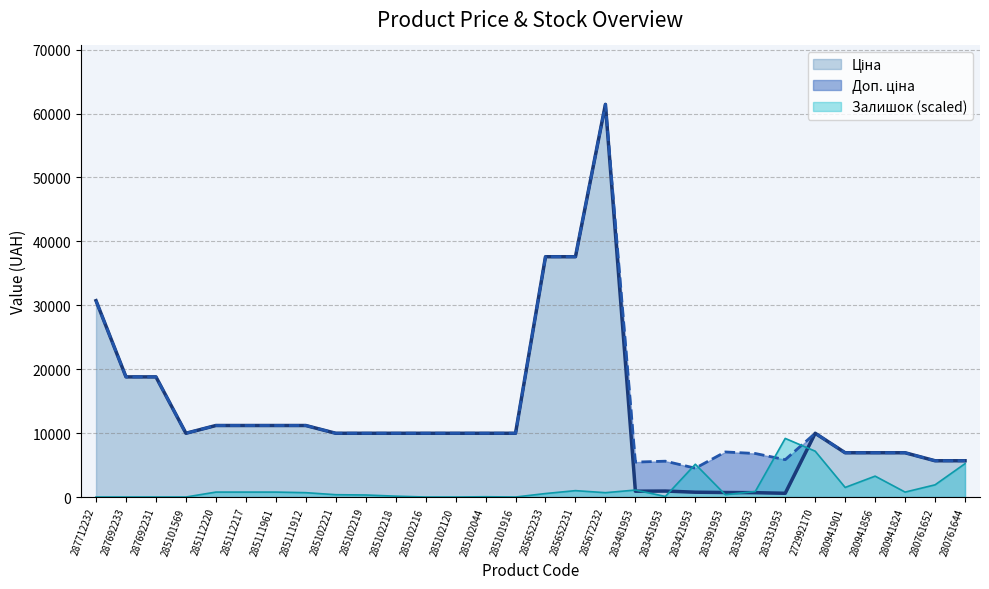

Reading left to right, what are all the values shown in this chart?

Ціна: 287712232=30717.1	287692233=18796.8	287692231=18796.8	285101569=9975.0	285112220=11188.2	285112217=11188.2	285111961=11188.2	285111912=11188.2	285102221=9975.0	285102219=9975.0	285102218=9975.0	285102216=9975.0	285102120=9975.0	285102044=9975.0	285101916=9975.0	285652233=37593.6	285652231=37593.6	285672232=61434.3	283481953=910.4	283451953=934.5	283421953=752.2	283391953=705.1	283361953=681.0	283331953=584.4	272992170=9975.0	280941901=6925.7	280941856=6925.7	280941824=6925.7	280761652=5673.8	280761644=5673.8
Доп. ціна: 287712232=30717.1	287692233=18796.8	287692231=18796.8	285101569=9975.0	285112220=11188.2	285112217=11188.2	285111961=11188.2	285111912=11188.2	285102221=9975.0	285102219=9975.0	285102218=9975.0	285102216=9975.0	285102120=9975.0	285102044=9975.0	285101916=9975.0	285652233=37593.6	285652231=37593.6	285672232=61434.3	283481953=5462.3	283451953=5607.2	283421953=4513.3	283391953=7051.3	283361953=6809.8	283331953=5843.9	272992170=9975.0	280941901=6925.7	280941856=6925.7	280941824=6925.7	280761652=5673.8	280761644=5673.8
Залишок: 287712232=0.0	287692233=0.0	287692231=0.0	285101569=0.0	285112220=771.7	285112217=771.7	285111961=771.7	285111912=680.9	285102221=363.2	285102219=317.8	285102218=136.2	285102216=0.0	285102120=0.0	285102044=45.4	285101916=0.0	285652233=544.7	285652231=998.7	285672232=680.9	283481953=1089.5	283451953=90.8	283421953=5129.6	283391953=363.2	283361953=862.5	283331953=9169.7	272992170=7172.4	280941901=1498.0	280941856=3268.4	280941824=771.7	280761652=1906.6	280761644=5220.4